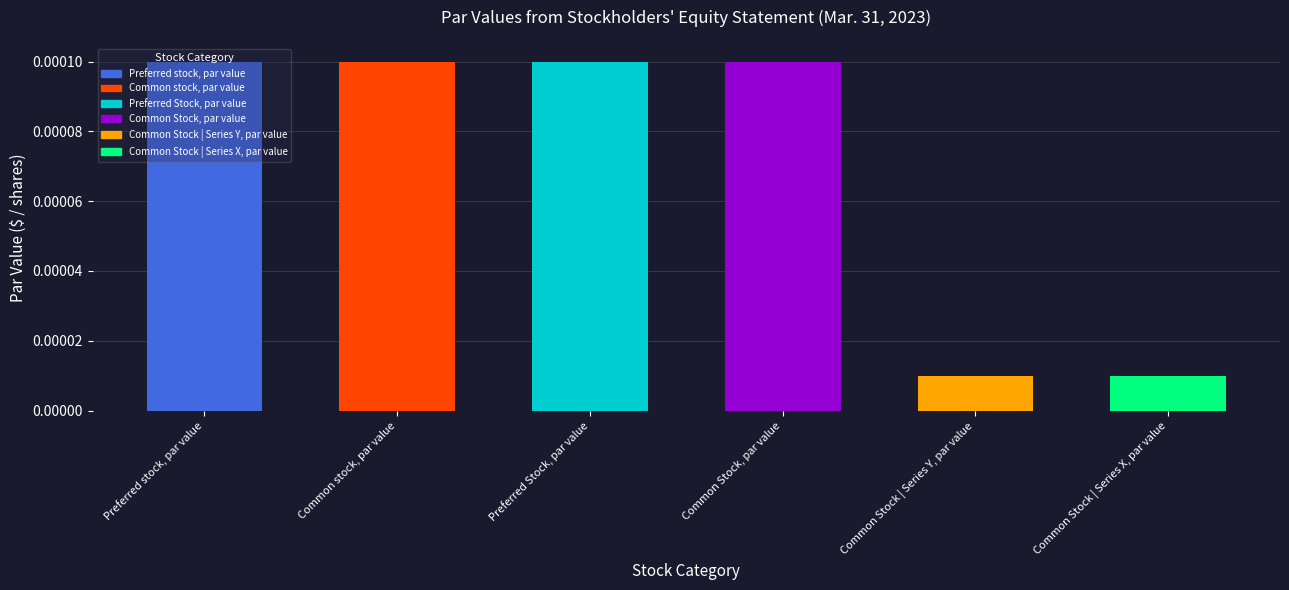

What is the label of the 6th bar from the right?

Preferred stock, par value